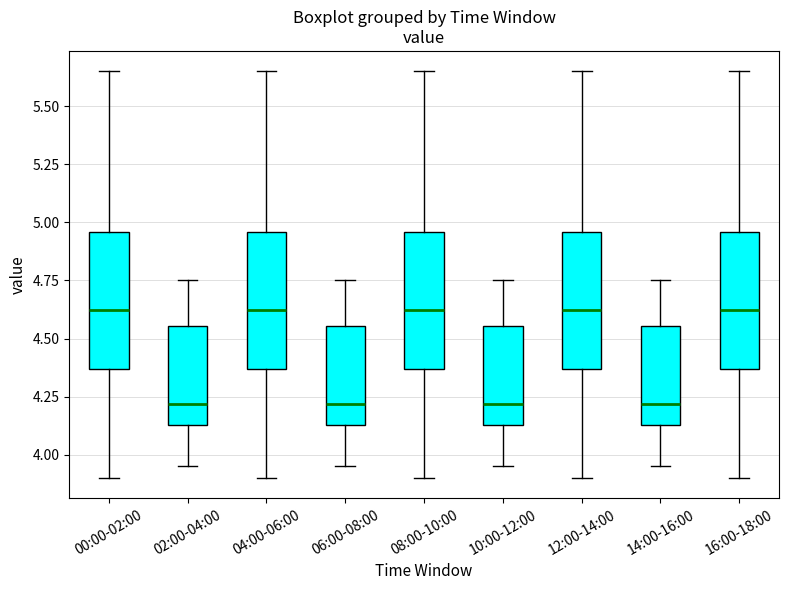

Reading left to right, read every box against the y-axis: the position of its median line, the range the box covers, and the ends of its whiskers. The values are not printed on the chart, so give them approximately, as read against the axis.

00:00-02:00: median 4.65, box 4.35 to 4.95, whiskers 3.90 to 5.65
02:00-04:00: median 4.20, box 4.15 to 4.55, whiskers 3.95 to 4.75
04:00-06:00: median 4.65, box 4.35 to 4.95, whiskers 3.90 to 5.65
06:00-08:00: median 4.20, box 4.15 to 4.55, whiskers 3.95 to 4.75
08:00-10:00: median 4.65, box 4.35 to 4.95, whiskers 3.90 to 5.65
10:00-12:00: median 4.20, box 4.15 to 4.55, whiskers 3.95 to 4.75
12:00-14:00: median 4.65, box 4.35 to 4.95, whiskers 3.90 to 5.65
14:00-16:00: median 4.20, box 4.15 to 4.55, whiskers 3.95 to 4.75
16:00-18:00: median 4.65, box 4.35 to 4.95, whiskers 3.90 to 5.65